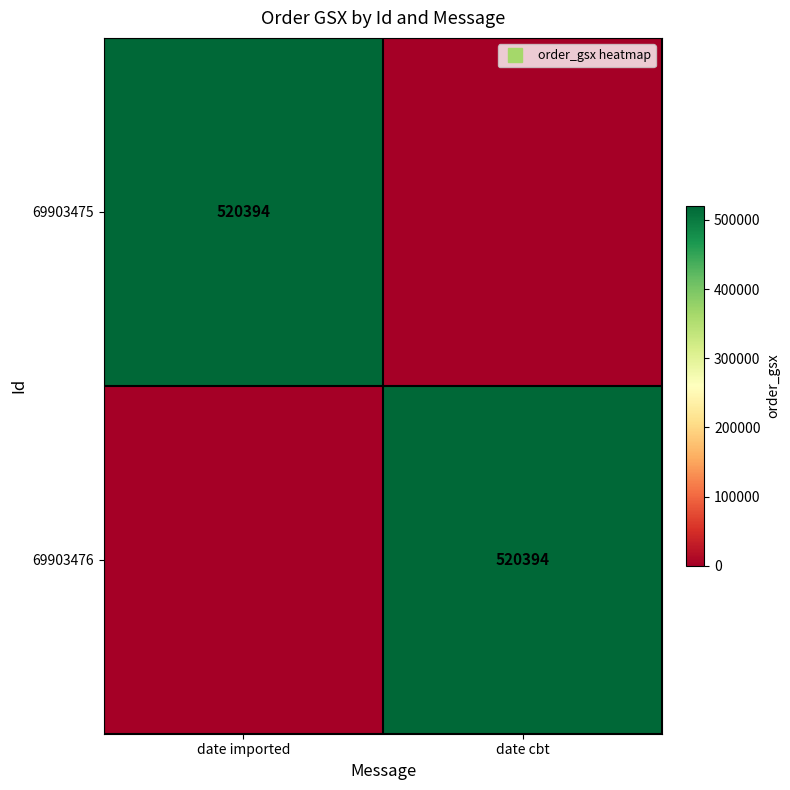

What is the average value of the 69903475 series?

260197